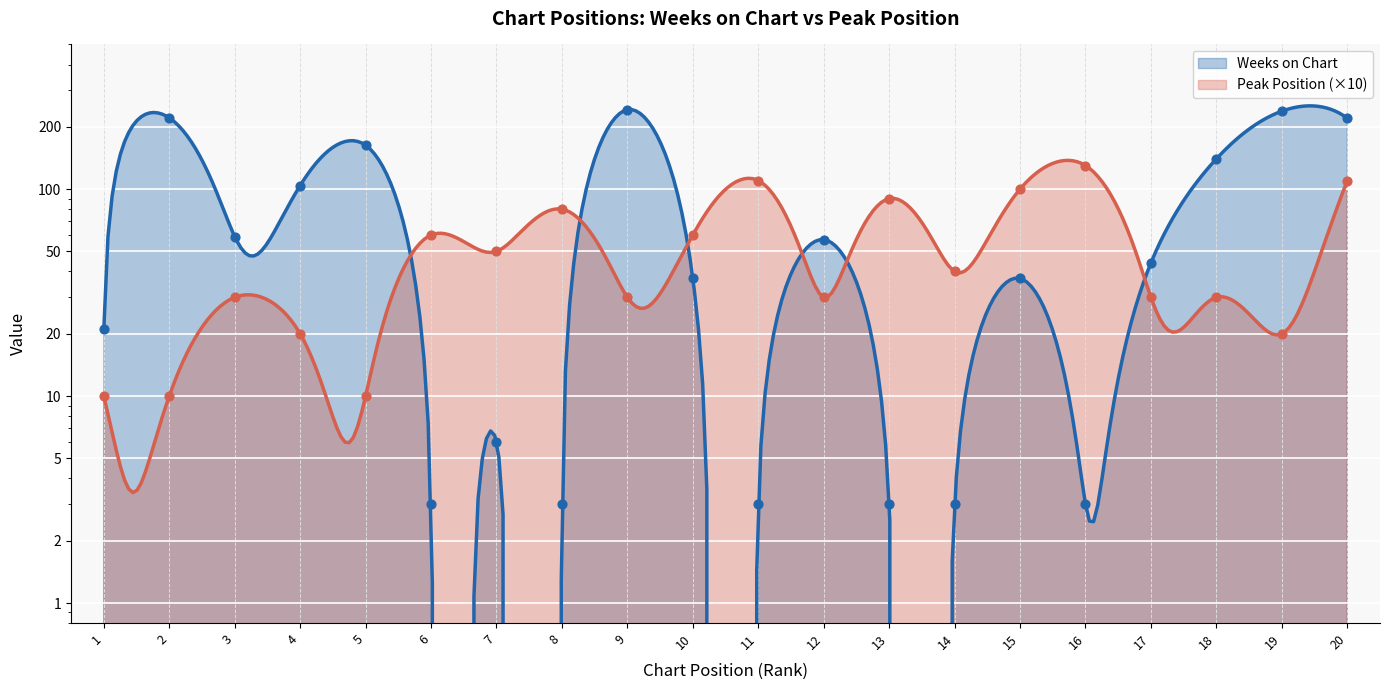

What is the total value across all series at 2?

231